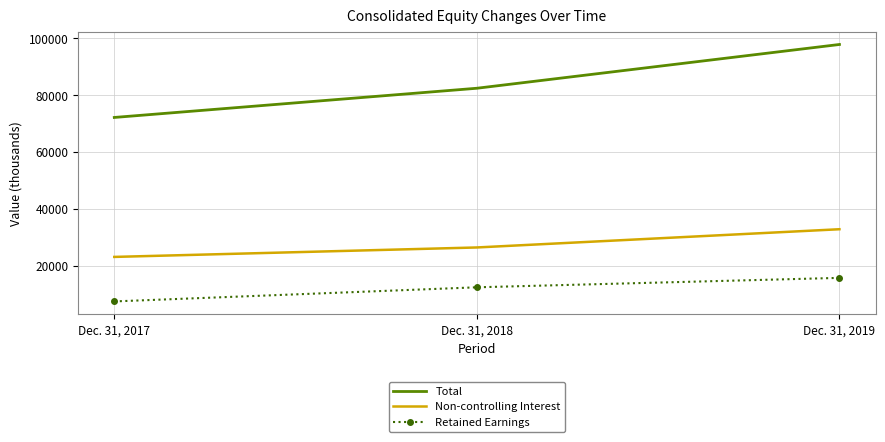

Read the Total value at Dec. 31, 2018, to the nearest 10.

82400